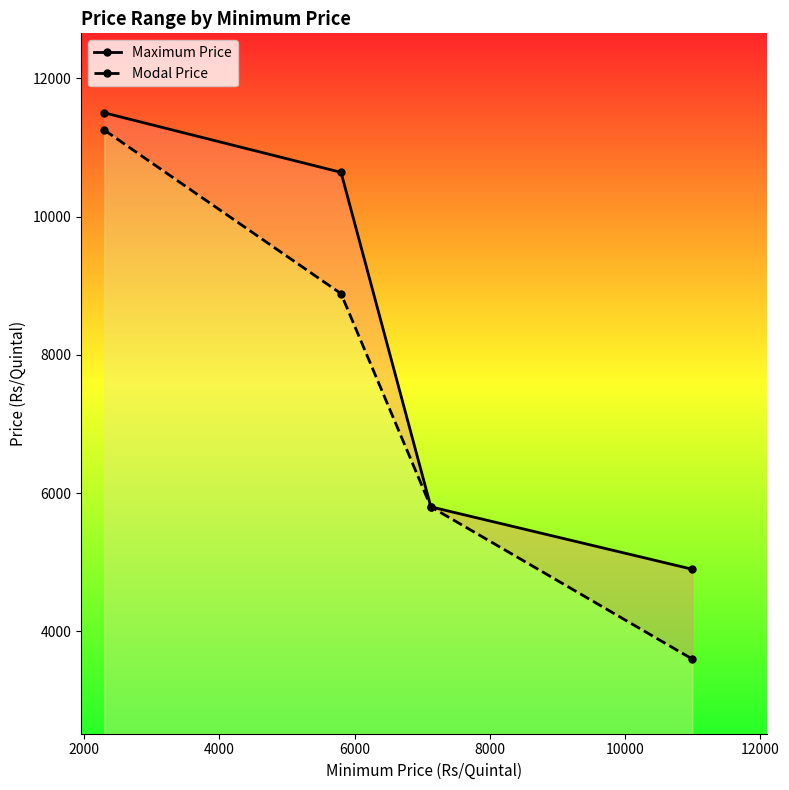

True or false: Modal Price and Maximum Price cross at least once.

False